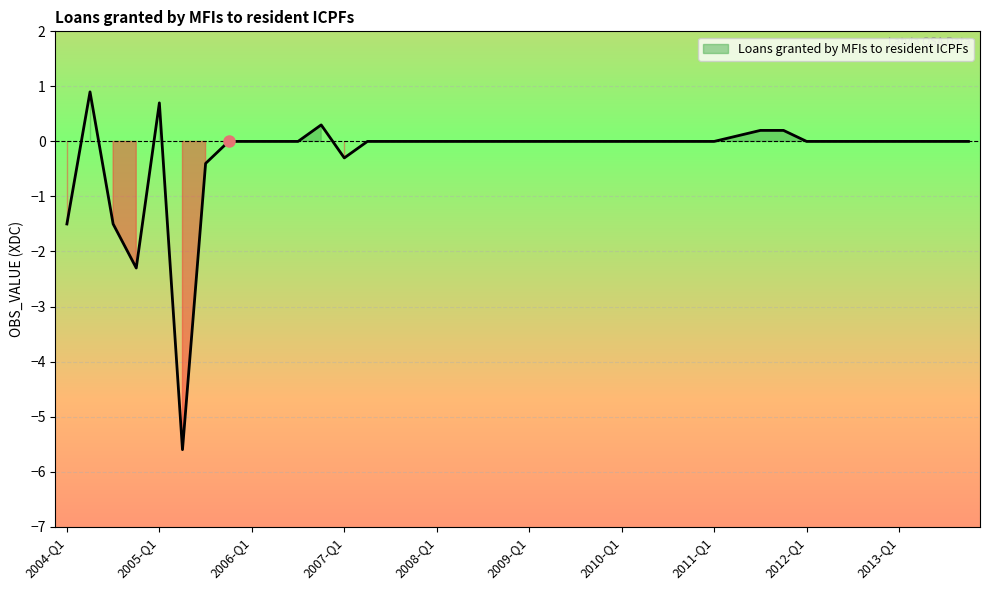

Reading left to right, what are all the values shown in this chart?

2004-Q1=-1.5	2004-Q2=0.9	2004-Q3=-1.5	2004-Q4=-2.3	2005-Q1=0.7	2005-Q2=-5.6	2005-Q3=-0.4	2005-Q4=0.0	2006-Q1=0.0	2006-Q2=0.0	2006-Q3=0.0	2006-Q4=0.3	2007-Q1=-0.3	2007-Q2=0.0	2007-Q3=0.0	2007-Q4=0.0	2008-Q1=0.0	2008-Q2=0.0	2008-Q3=0.0	2008-Q4=0.0	2009-Q1=0.0	2009-Q2=0.0	2009-Q3=0.0	2009-Q4=0.0	2010-Q1=0.0	2010-Q2=0.0	2010-Q3=0.0	2010-Q4=0.0	2011-Q1=0.0	2011-Q2=0.1	2011-Q3=0.2	2011-Q4=0.2	2012-Q1=0.0	2012-Q2=0.0	2012-Q3=0.0	2012-Q4=0.0	2013-Q1=0.0	2013-Q2=0.0	2013-Q3=0.0	2013-Q4=0.0